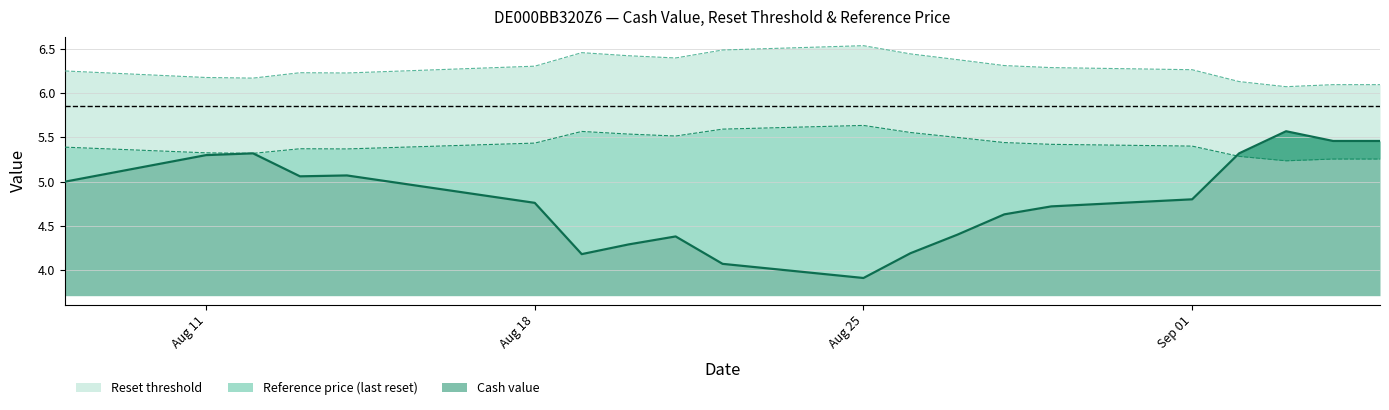

What is the spread (max minus min) of values at 2025-08-08?

1.3